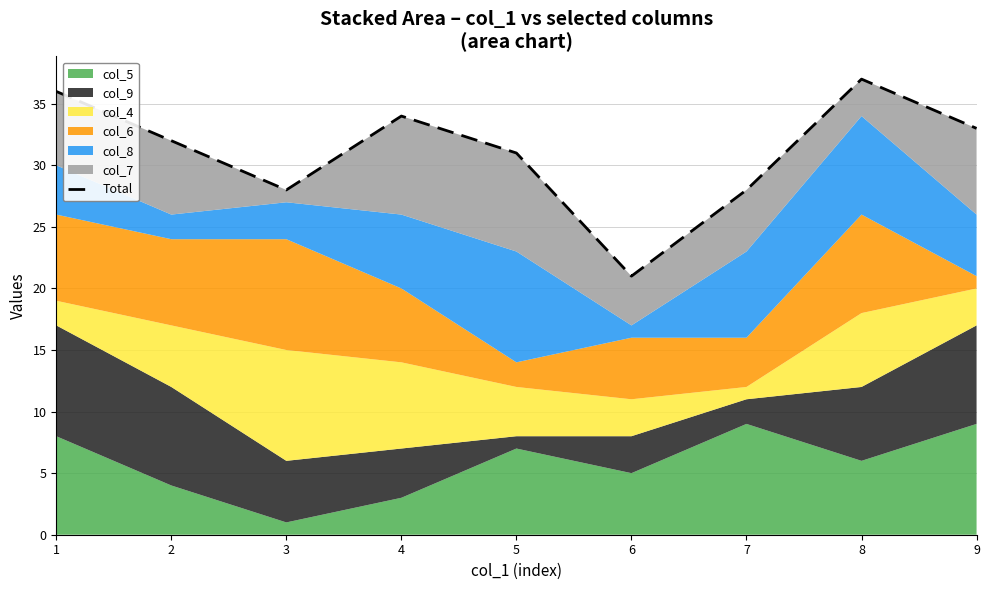

Count the number of categories in the chart.

9